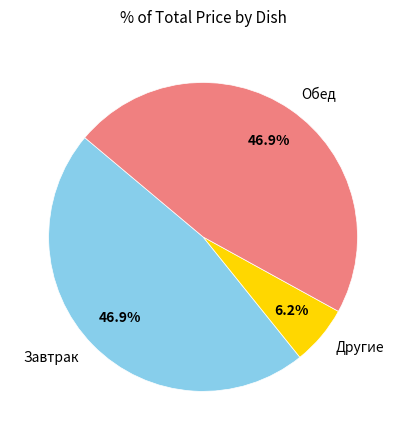

Which has a higher value, Обед or Другие?

Обед